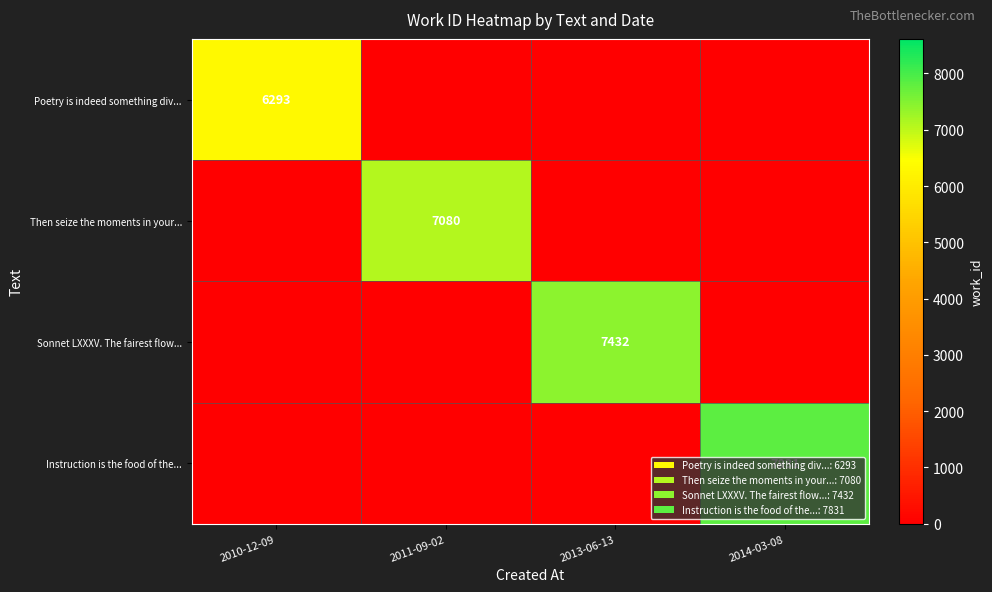

The Poetry is indeed something div... series shows 3896 at 2010-12-09. True or false?

False